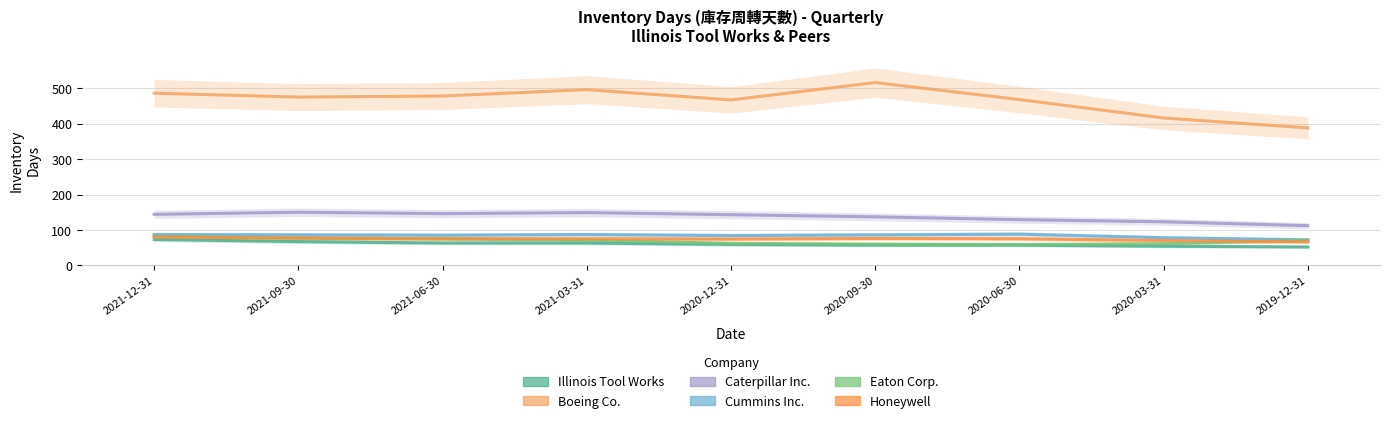

What is the label of the 2nd point from the right?

2020-03-31